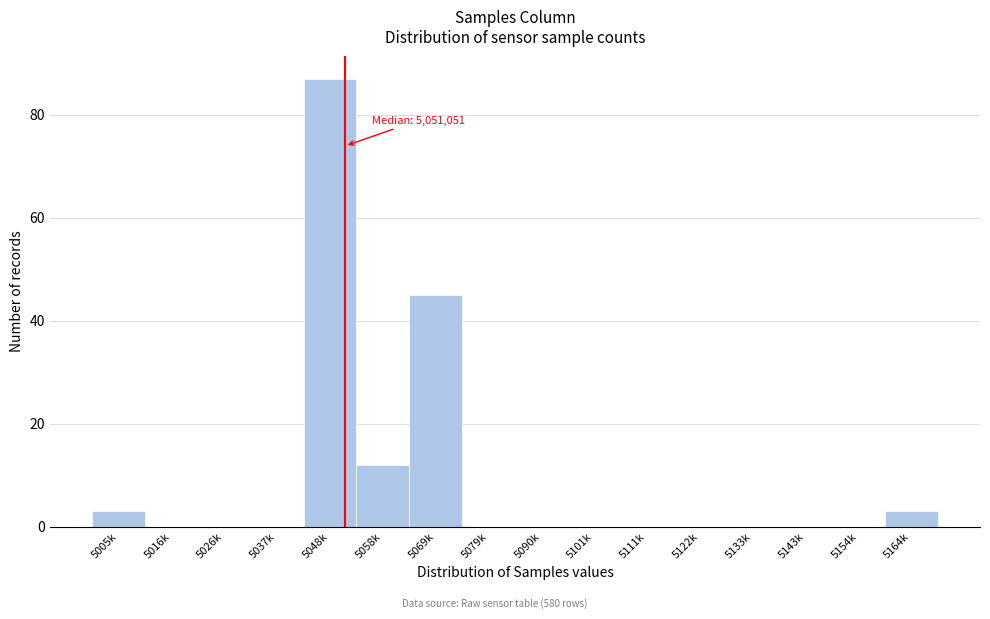

Reading right to left, transcribe all the data shown in this chart.

5164k=3	5154k=0	5143k=0	5133k=0	5122k=0	5111k=0	5101k=0	5090k=0	5079k=0	5069k=45	5058k=12	5048k=87	5037k=0	5026k=0	5016k=0	5005k=3